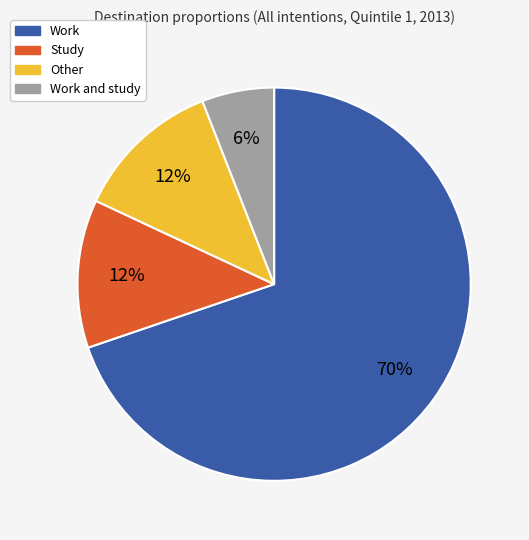

To the nearest percent, what is the difference between the largest and smallest slice percentages?

64%